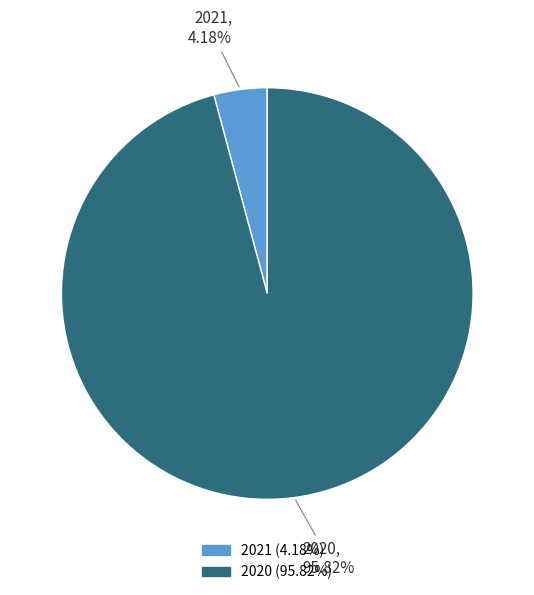

Is there any slice that represents more than half of the pie?

Yes